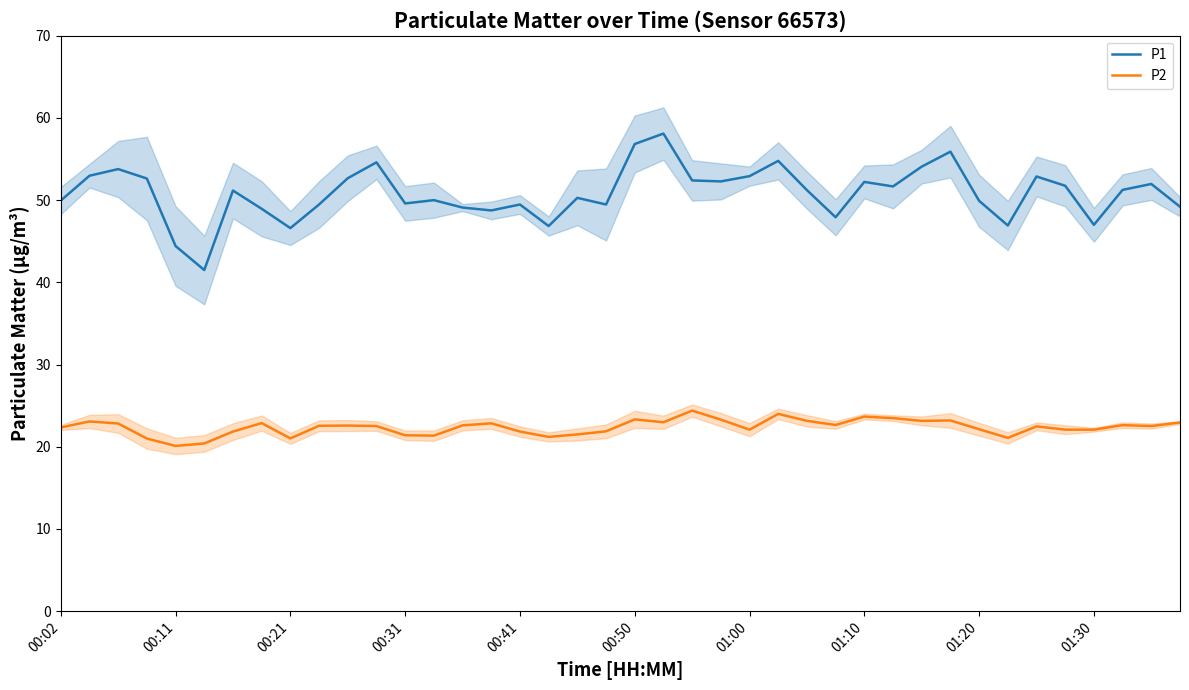

How many lines are shown in the chart?

2